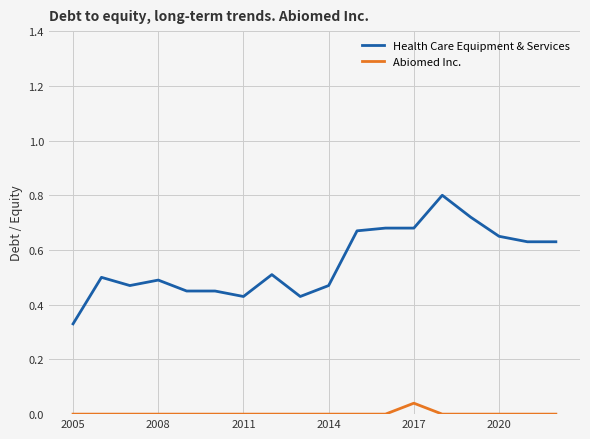

True or false: Health Care Equipment & Services and Abiomed Inc. intersect in this chart.

False